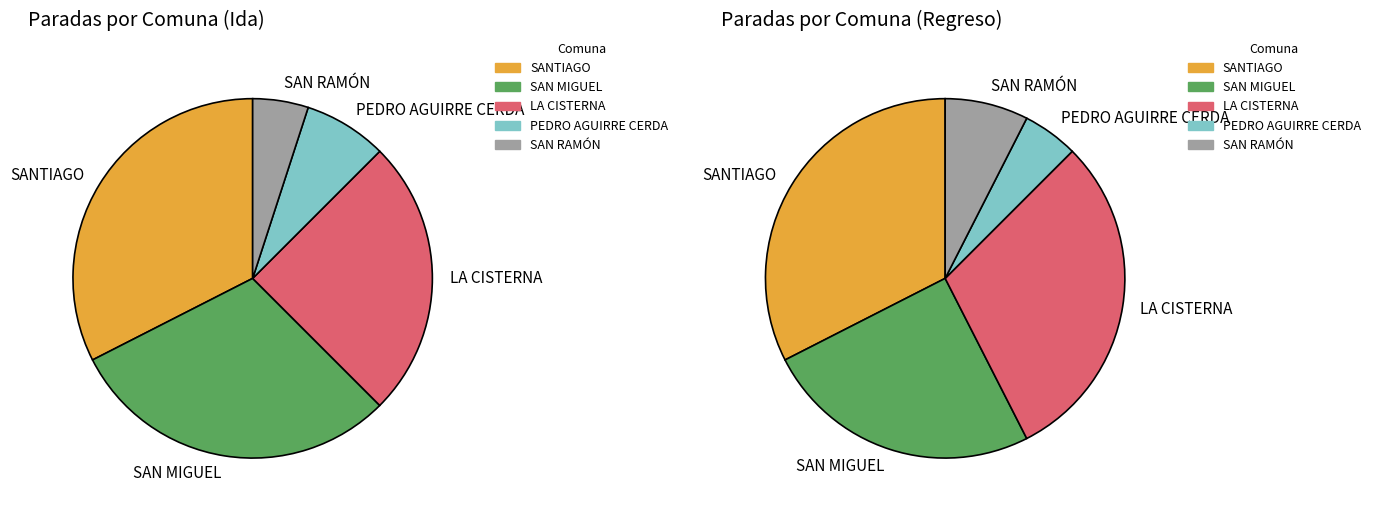

To the nearest percent, what is the average slice percentage?

20%